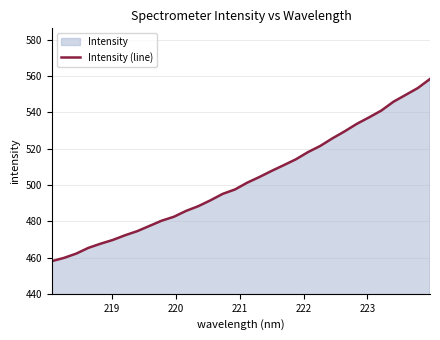

Count the number of categories in the chart.

32